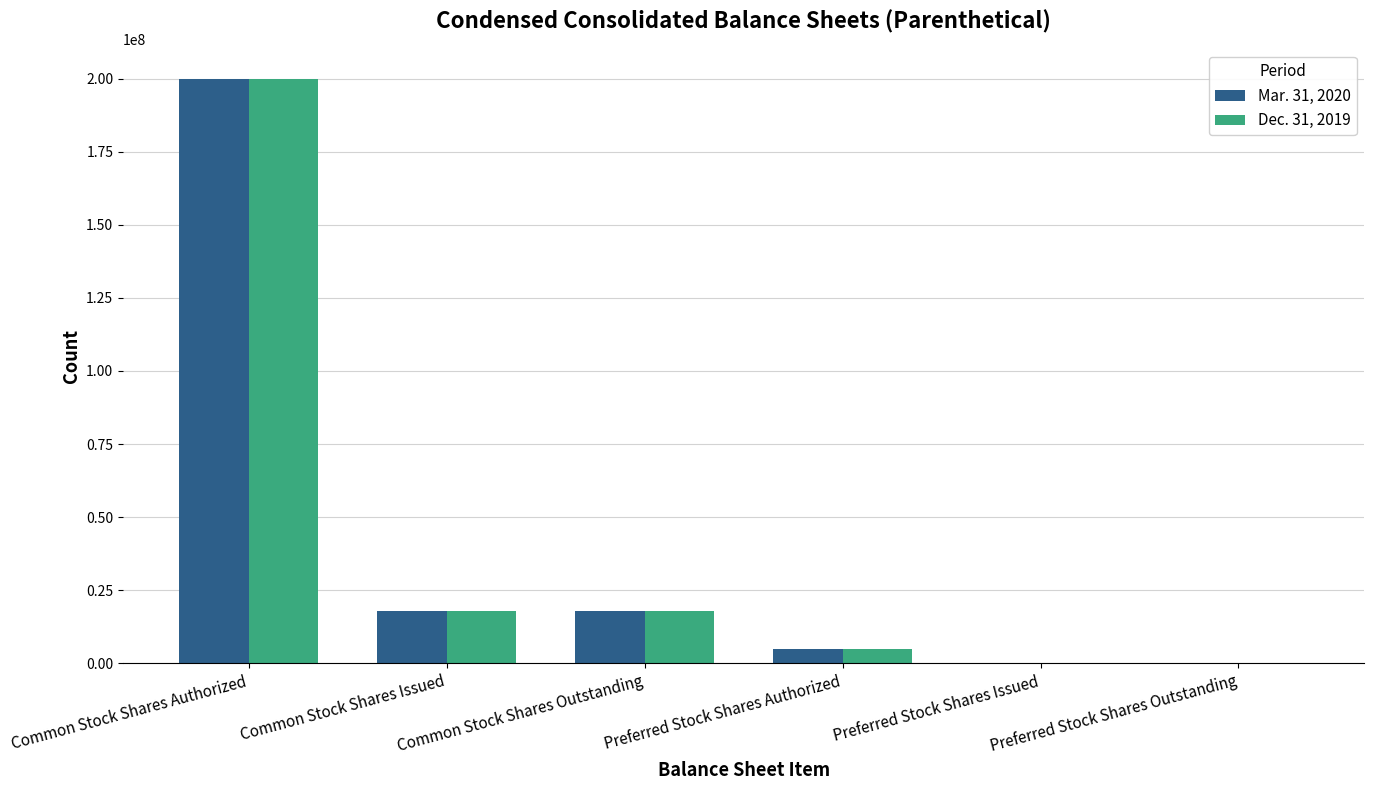

Is it true that Mar. 31, 2020 equals 26131437 at Common Stock Shares Issued?

False